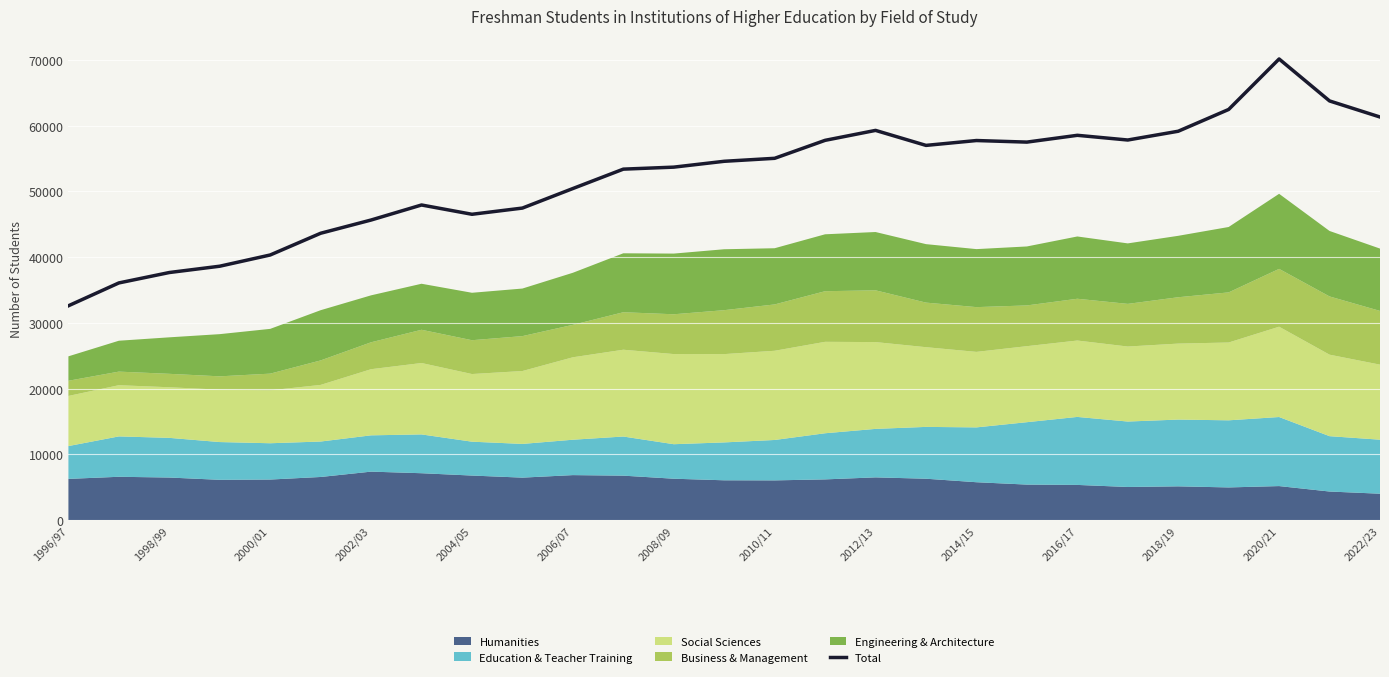

What is the minimum value for Total?

32614